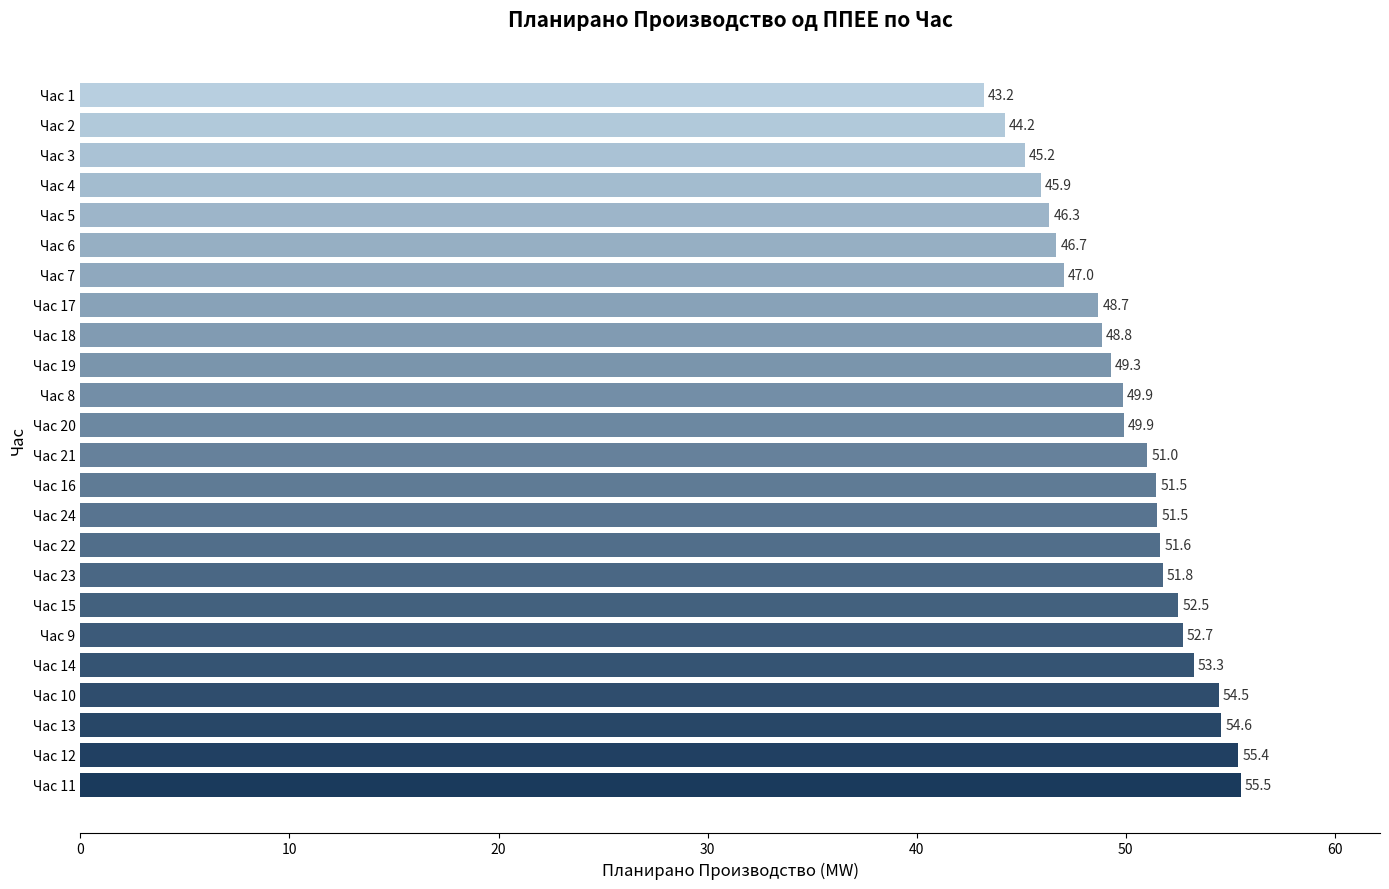

Which has a higher value, Час 7 or Час 9?

Час 9